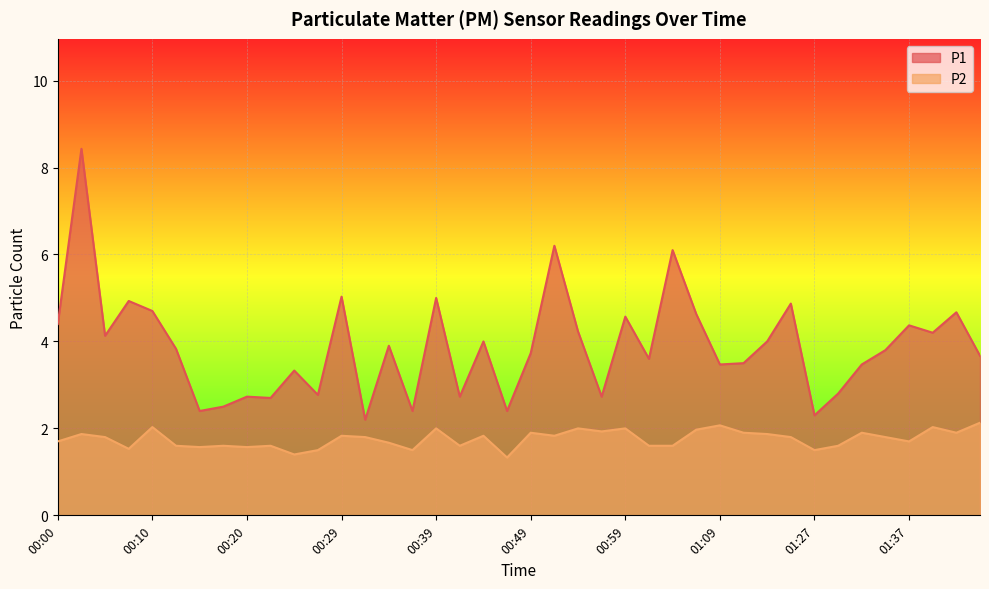

Rank the series at 00:32 from lowest to highest value.

P2, P1